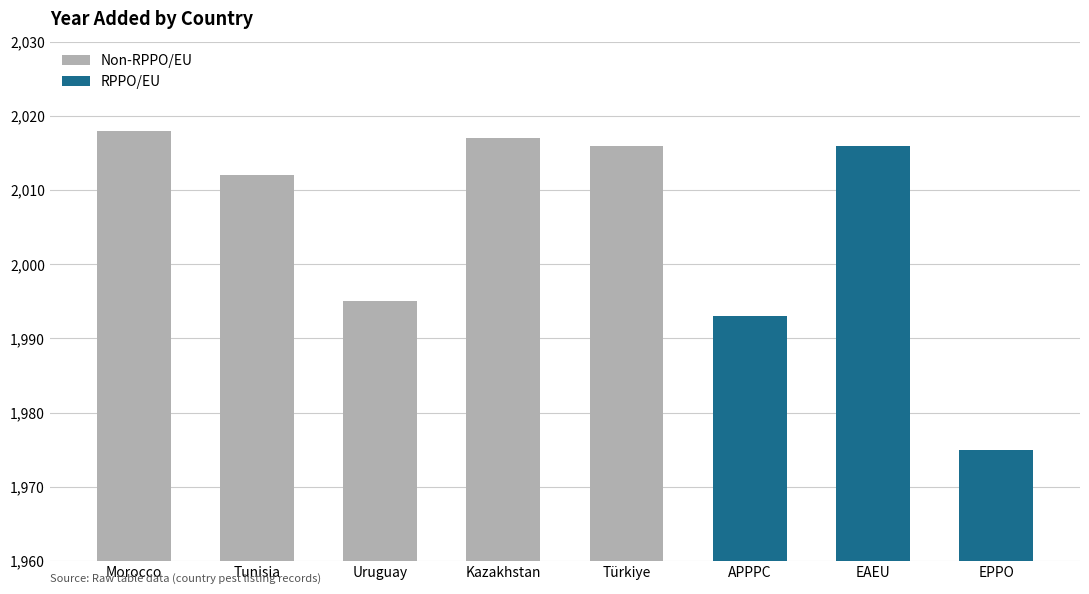

Reading left to right, list all the values displayed in this chart.

2018	2012	1995	2017	2016	1993	2016	1975